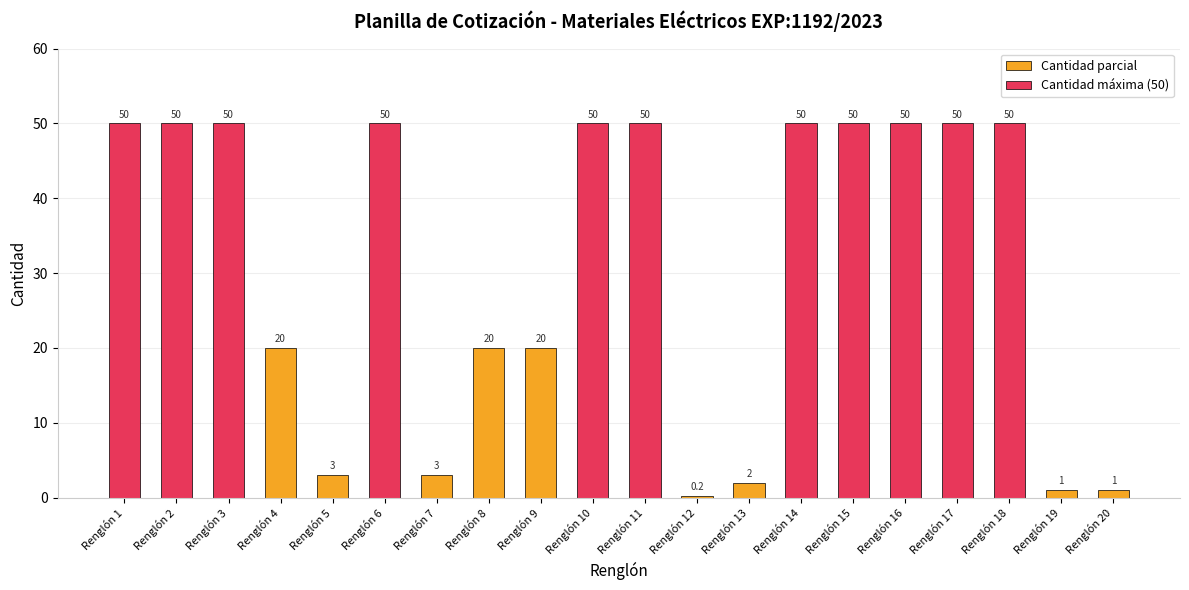

True or false: the data shows 1.5 at Renglón 19.

False